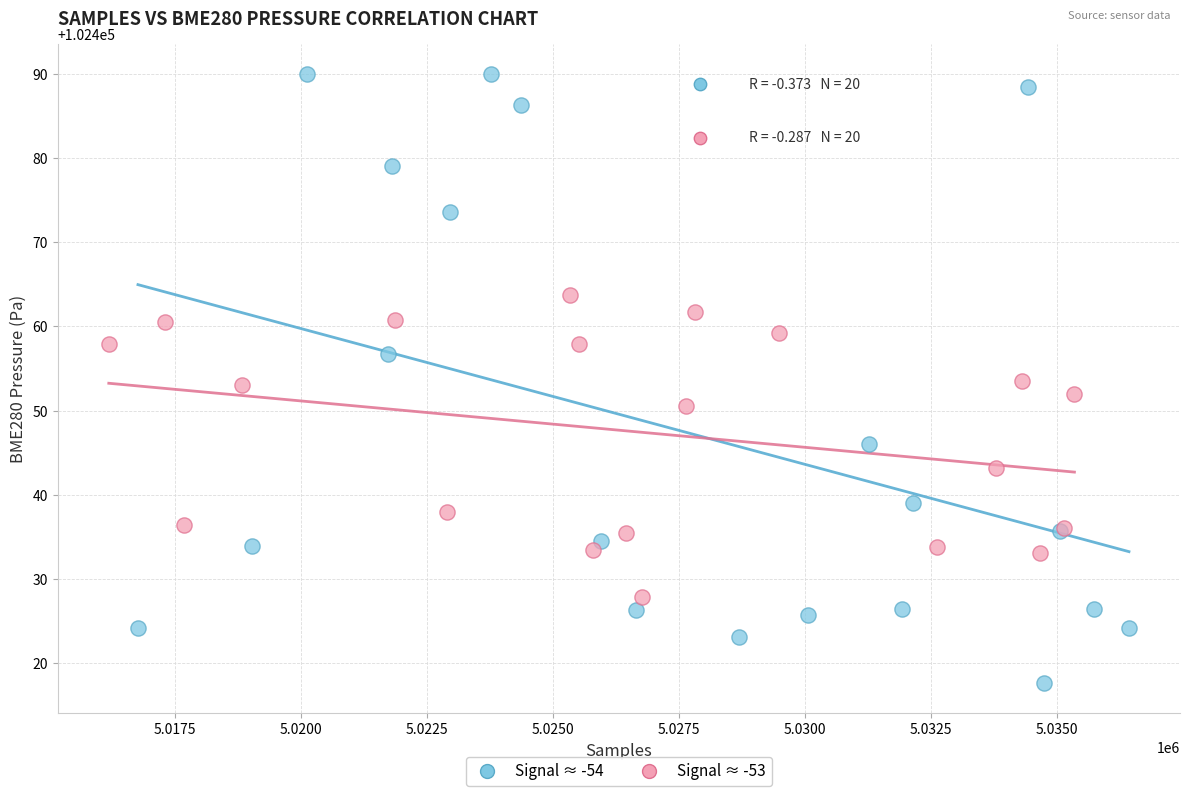

Which series has the largest Y range (max minus min)?

Signal ≈ -54